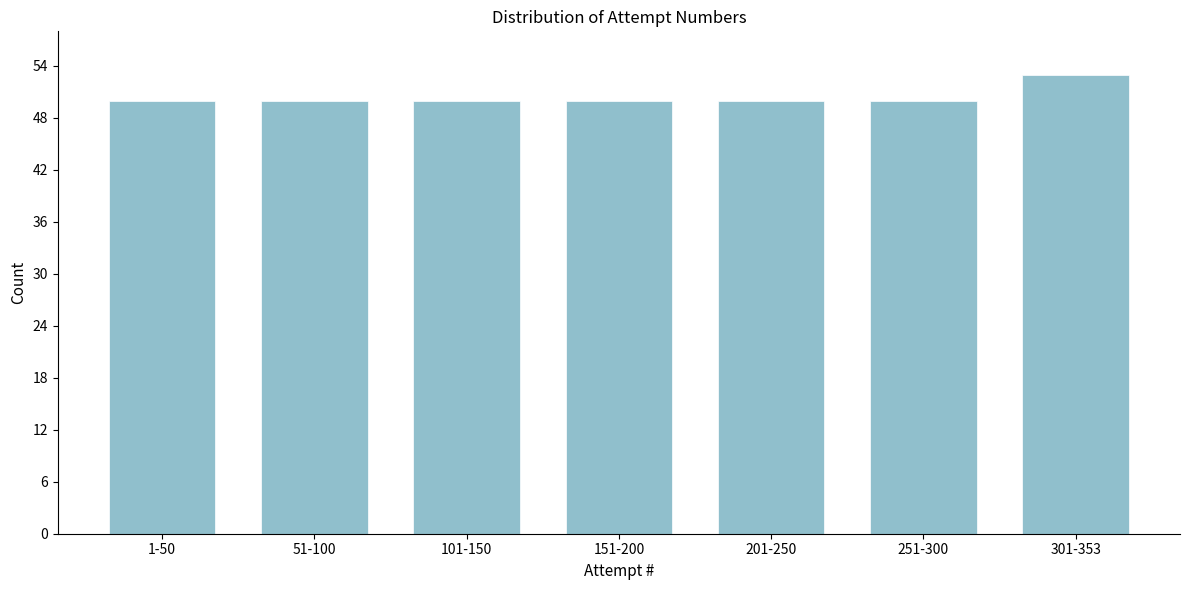

Reading left to right, extract all data points from this chart.

50	50	50	50	50	50	53